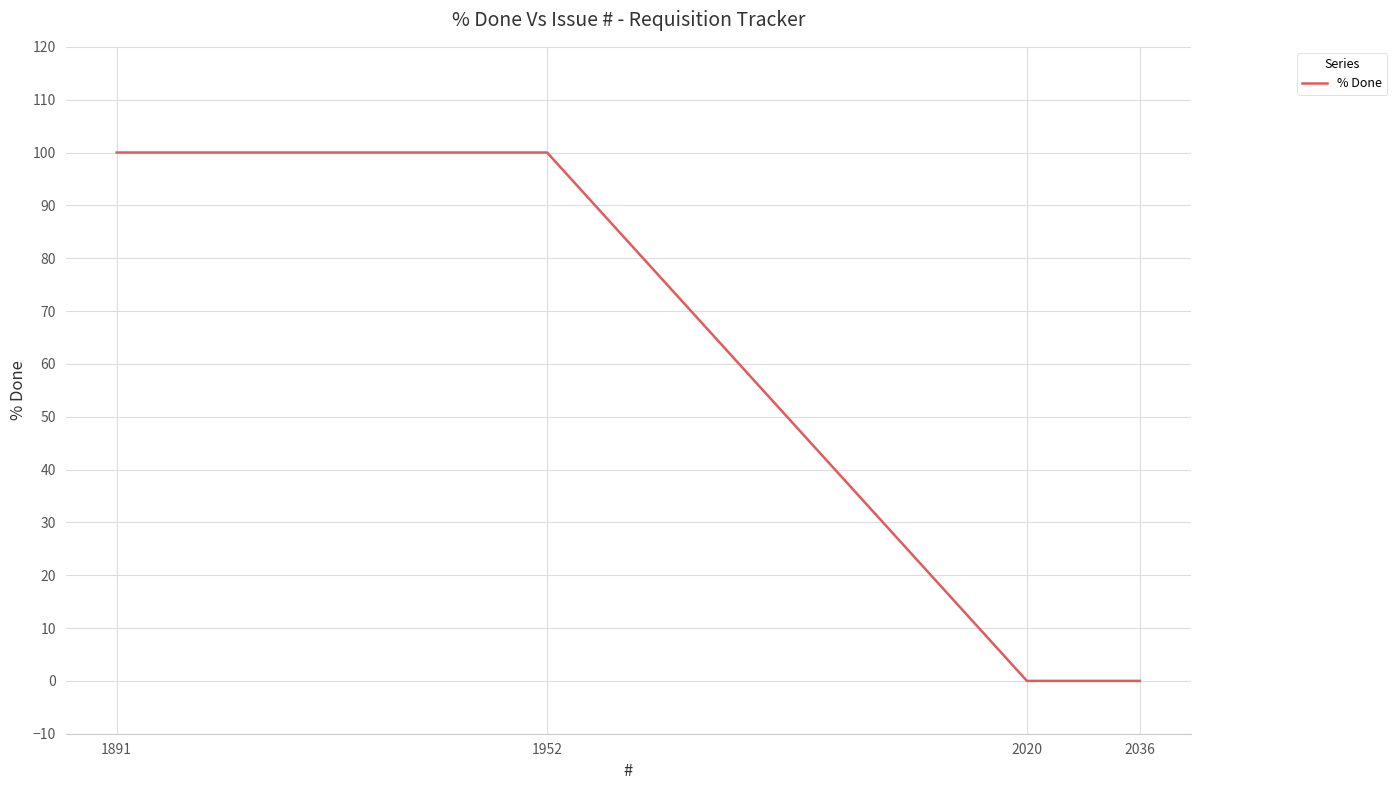

What is the difference between the values at 1952 and 2036?

100